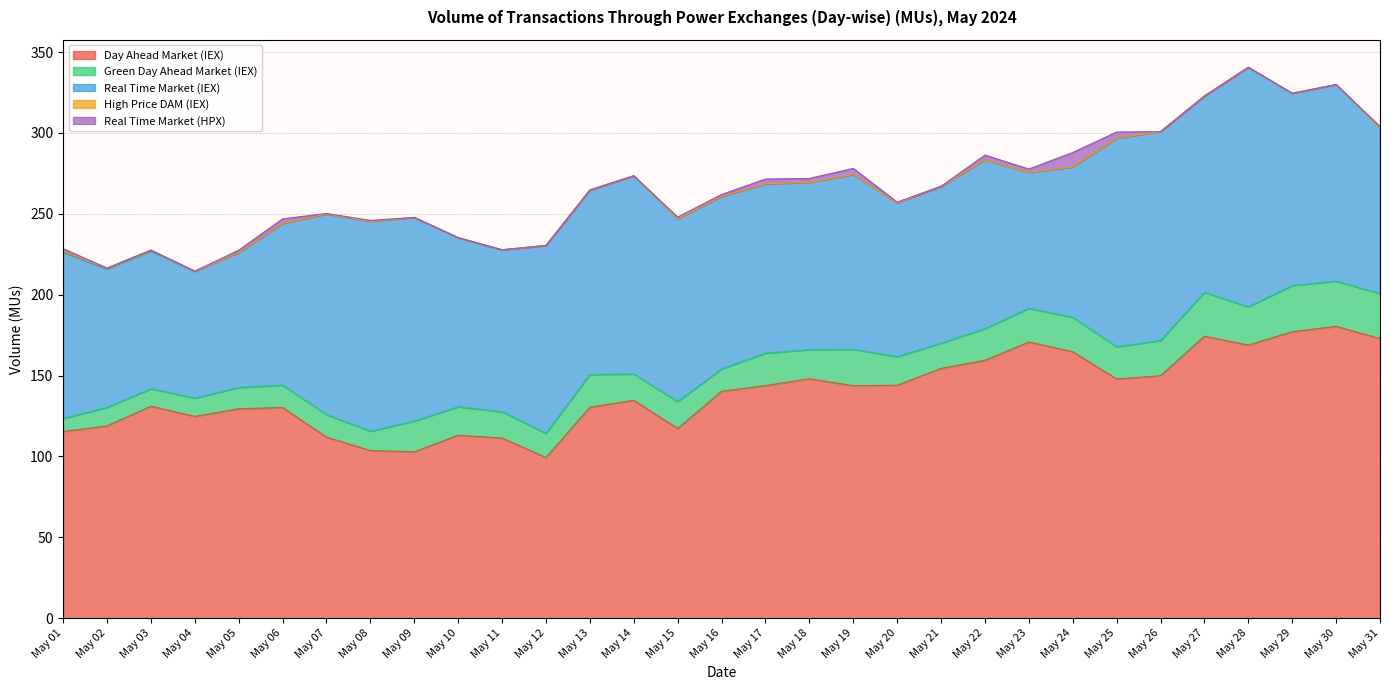

Reading right to left, what are all the values shown in this chart?

Day Ahead Market (IEX): May 31=172.9	May 30=180.4	May 29=177.1	May 28=168.8	May 27=174.4	May 26=149.9	May 25=147.9	May 24=164.8	May 23=170.8	May 22=159.5	May 21=154.4	May 20=144.0	May 19=143.7	May 18=148.0	May 17=143.8	May 16=140.3	May 15=117.3	May 14=134.7	May 13=130.5	May 12=99.3	May 11=111.4	May 10=113.1	May 09=102.9	May 08=103.6	May 07=112.0	May 06=130.3	May 05=129.5	May 04=124.8	May 03=131.0	May 02=118.9	May 01=115.4
Green Day Ahead Market (IEX): May 31=27.8	May 30=28.0	May 29=28.6	May 28=23.7	May 27=27.1	May 26=21.8	May 25=19.9	May 24=21.2	May 23=20.9	May 22=19.6	May 21=15.6	May 20=17.6	May 19=22.5	May 18=18.0	May 17=20.1	May 16=13.8	May 15=16.7	May 14=16.3	May 13=20.2	May 12=14.9	May 11=16.2	May 10=17.6	May 09=19.0	May 08=12.0	May 07=13.9	May 06=13.8	May 05=13.2	May 04=11.3	May 03=10.9	May 02=11.5	May 01=8.0
Real Time Market (IEX): May 31=102.5	May 30=121.5	May 29=118.8	May 28=148.1	May 27=121.3	May 26=129.1	May 25=129.0	May 24=93.0	May 23=84.0	May 22=104.4	May 21=96.9	May 20=95.2	May 19=108.0	May 18=103.5	May 17=104.6	May 16=106.7	May 15=113.0	May 14=122.6	May 13=114.1	May 12=116.2	May 11=100.2	May 10=104.6	May 09=125.9	May 08=129.7	May 07=124.0	May 06=100.0	May 05=83.5	May 04=78.1	May 03=85.0	May 02=85.4	May 01=102.7
High Price DAM (IEX): May 31=0.0	May 30=0.0	May 29=0.0	May 28=0.0	May 27=0.0	May 26=0.0	May 25=0.0	May 24=0.0	May 23=0.0	May 22=0.0	May 21=0.0	May 20=0.0	May 19=0.0	May 18=0.0	May 17=0.0	May 16=0.0	May 15=0.0	May 14=0.0	May 13=0.0	May 12=0.0	May 11=0.0	May 10=0.0	May 09=0.0	May 08=0.0	May 07=0.0	May 06=0.0	May 05=0.0	May 04=0.4	May 03=0.7	May 02=0.8	May 01=1.0
Real Time Market (HPX): May 31=0.8	May 30=0.0	May 29=0.0	May 28=0.0	May 27=0.1	May 26=0.0	May 25=3.7	May 24=8.9	May 23=2.0	May 22=2.9	May 21=0.0	May 20=0.5	May 19=3.9	May 18=2.3	May 17=3.0	May 16=1.1	May 15=1.0	May 14=0.0	May 13=0.0	May 12=0.0	May 11=0.0	May 10=0.0	May 09=0.0	May 08=0.6	May 07=0.3	May 06=2.8	May 05=1.4	May 04=0.0	May 03=0.0	May 02=0.0	May 01=1.4